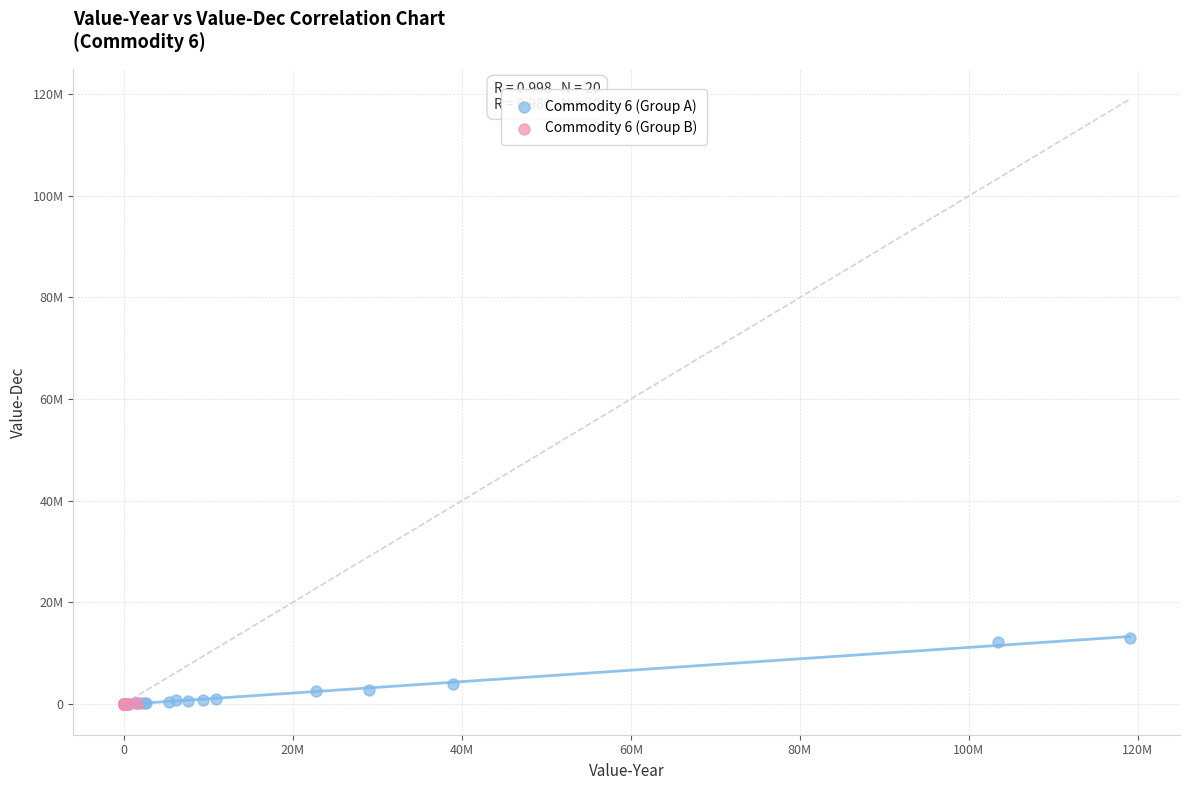

What are all the series names shown in the legend?

Commodity 6 (Group A), Commodity 6 (Group B)